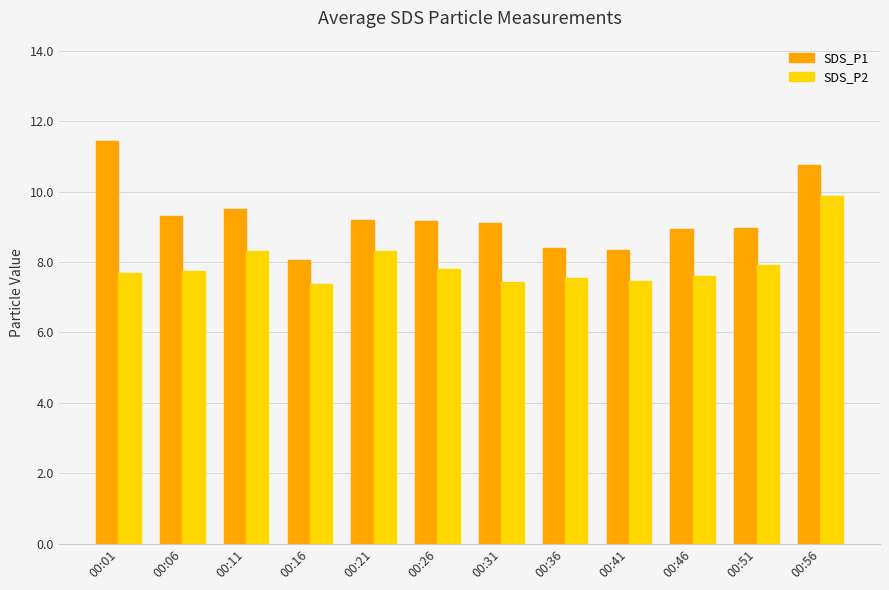

The SDS_P1 series shows 11.4 at 00:01. True or false?

True